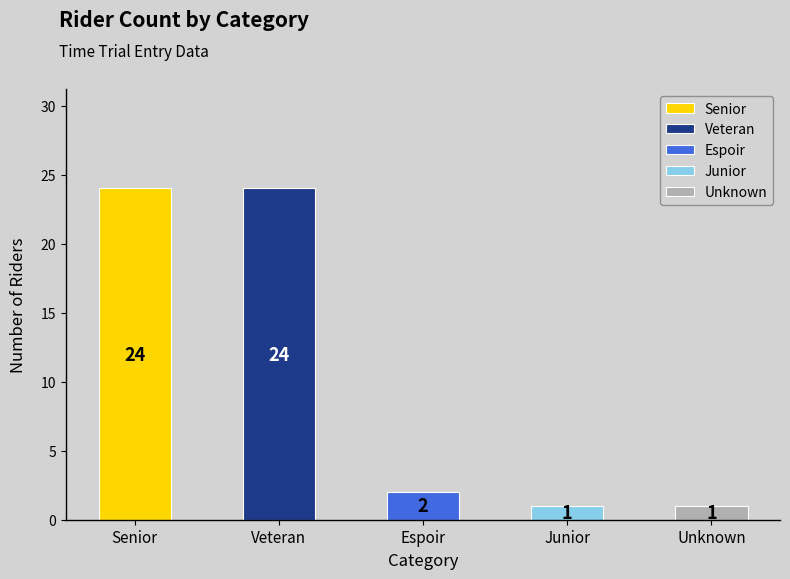

What is the difference between the second highest and minimum values?

23